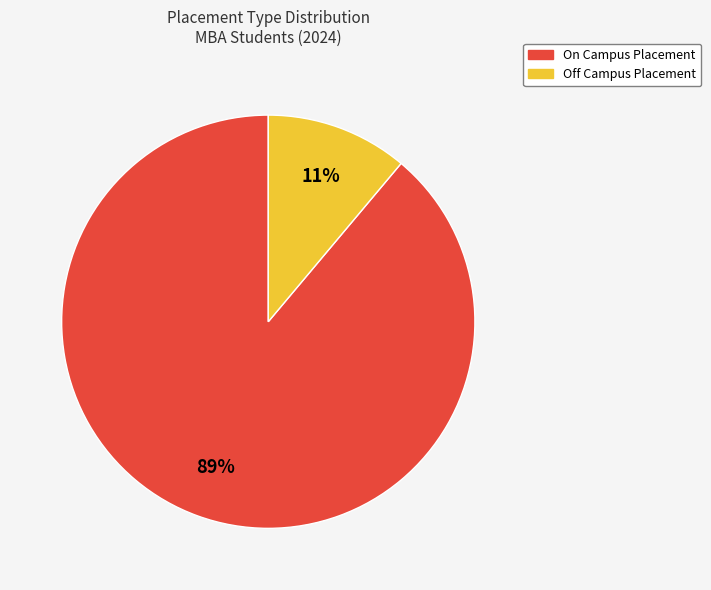

Does any single category account for the majority?

Yes